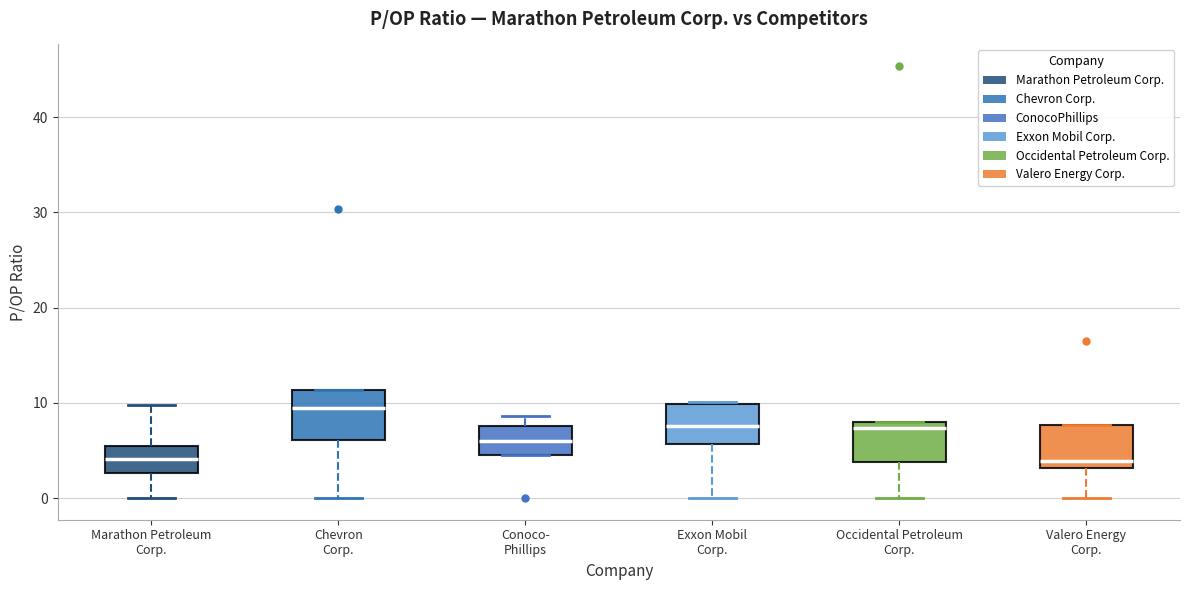

Reading left to right, transcribe this box plot: for each box, give where its median line is, the range the box spans, and where its two whiskers end, as read against the y-axis. The values are not printed on the chart, so give them approximately, as read against the axis.

Marathon Petroleum Corp.: median 4, box 3 to 6, whiskers 0 to 10
Chevron Corp.: median 9, box 6 to 11, whiskers 0 to 11
Conoco- Phillips: median 6, box 5 to 8, whiskers 5 to 9
Exxon Mobil Corp.: median 8, box 6 to 10, whiskers 0 to 10
Occidental Petroleum Corp.: median 7, box 4 to 8, whiskers 0 to 8
Valero Energy Corp.: median 4, box 3 to 8, whiskers 0 to 8